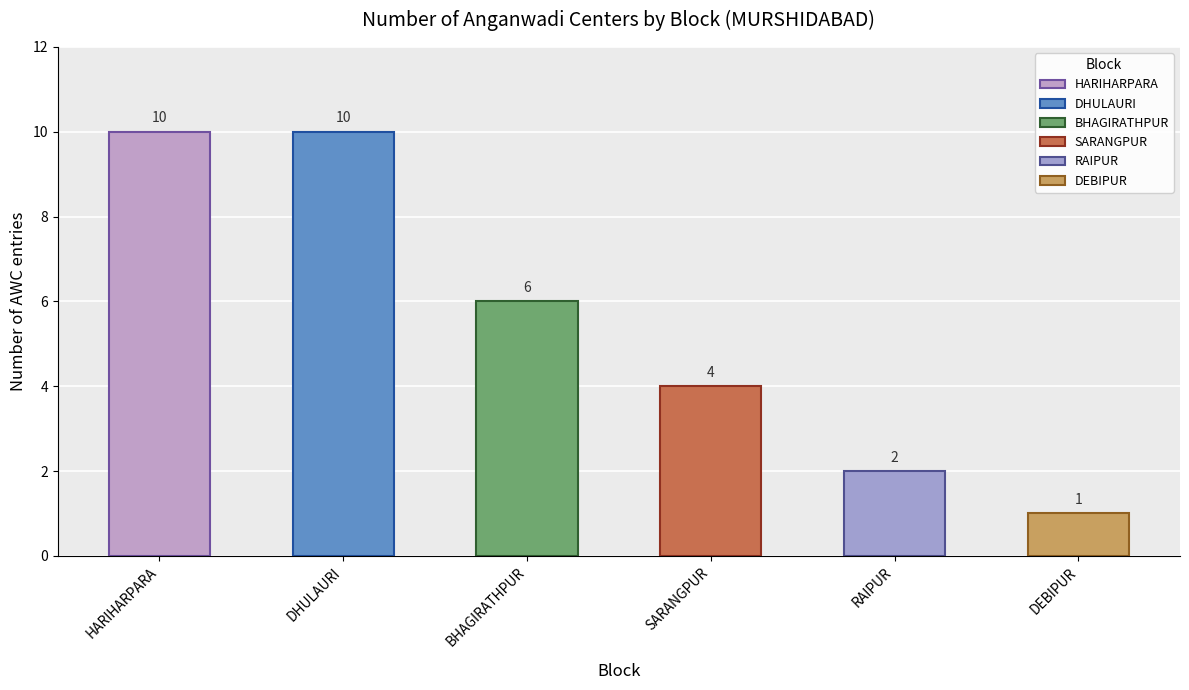

Count the values in the range 2 to 10.

5